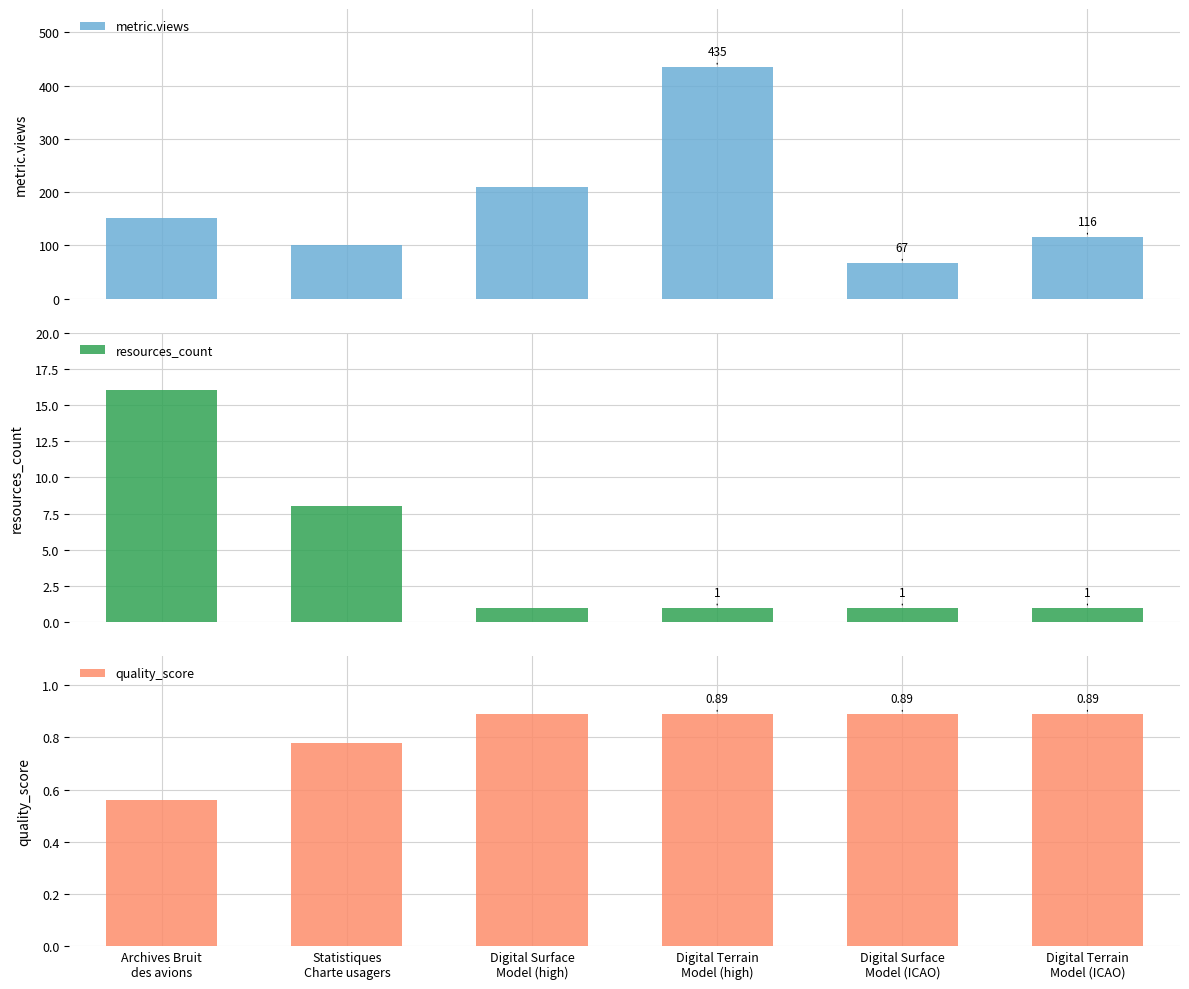

What is the highest value of the resources_count series?

16